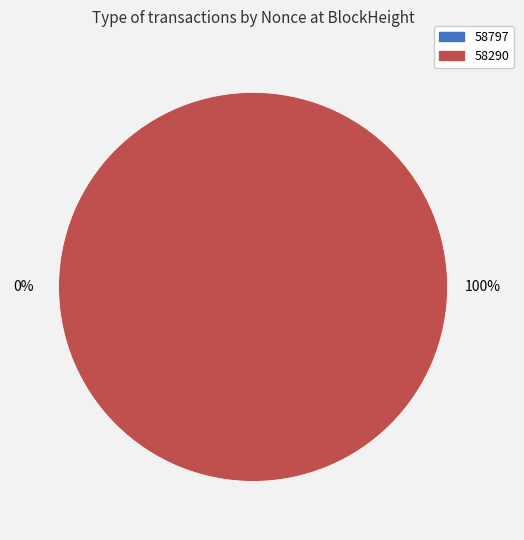

Count the number of slices in the pie.

2